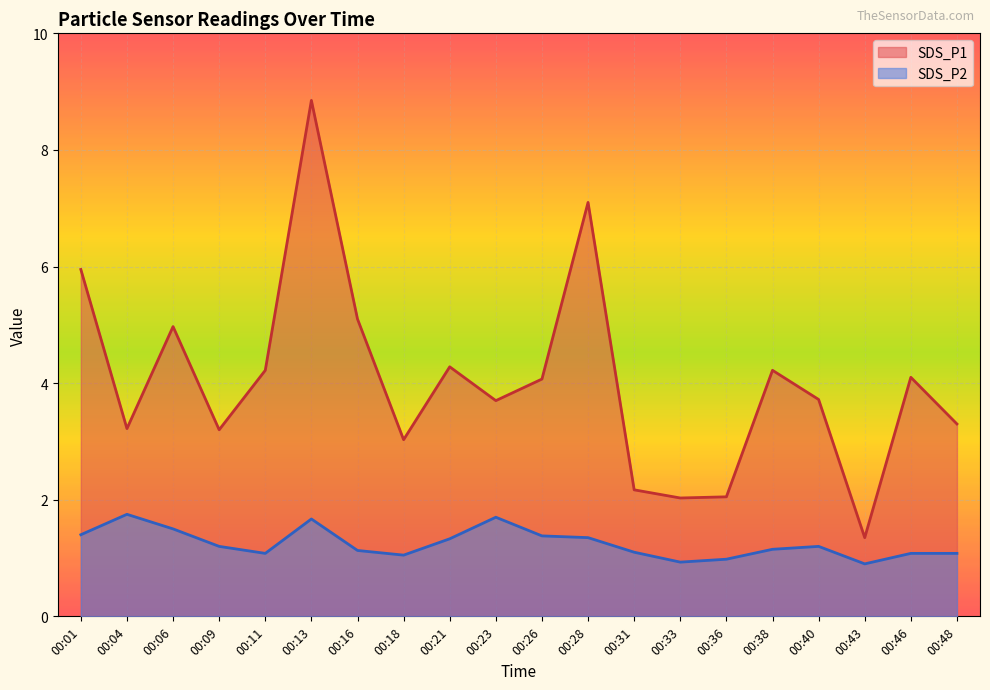

Which category has the lowest value across all series?

00:43